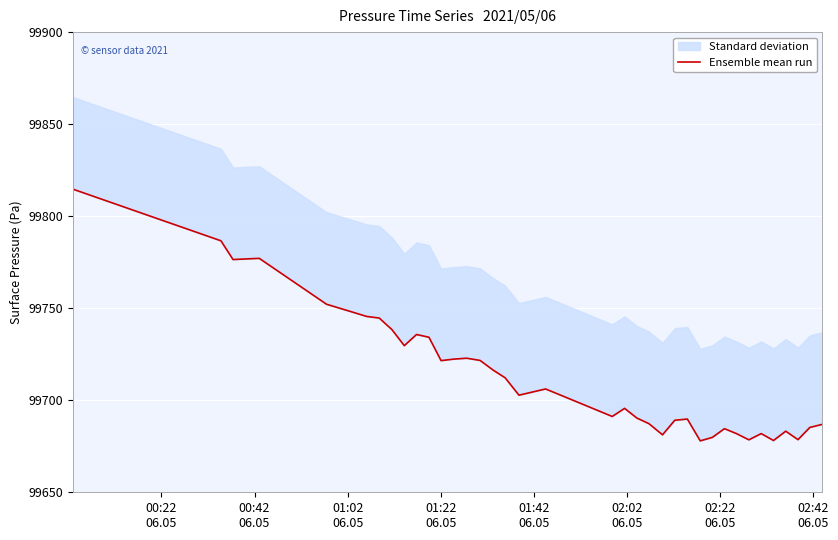

Reading right to left, transcribe all the data shown in this chart.

99686.9	99685.2	99678.6	99683.2	99678.1	99681.9	99678.5	99681.9	99684.6	99679.8	99677.9	99689.8	99689.1	99681.2	99687.3	99690.3	99695.6	99691.2	99703.2	99706.1	99702.8	99712.2	99716.4	99721.6	99722.8	99722.3	99721.5	99734.2	99735.7	99729.7	99738.4	99744.7	99745.5	99747.7	99752.2	99777.1	99776.8	99776.4	99786.6	99814.7